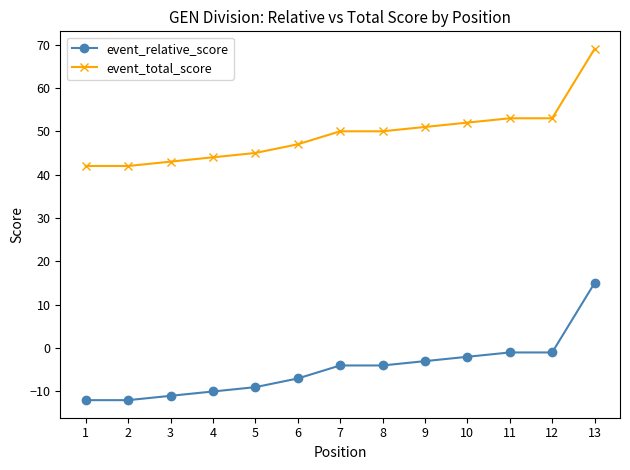

What is the value of the event_total_score point at the 2nd from the left?

42